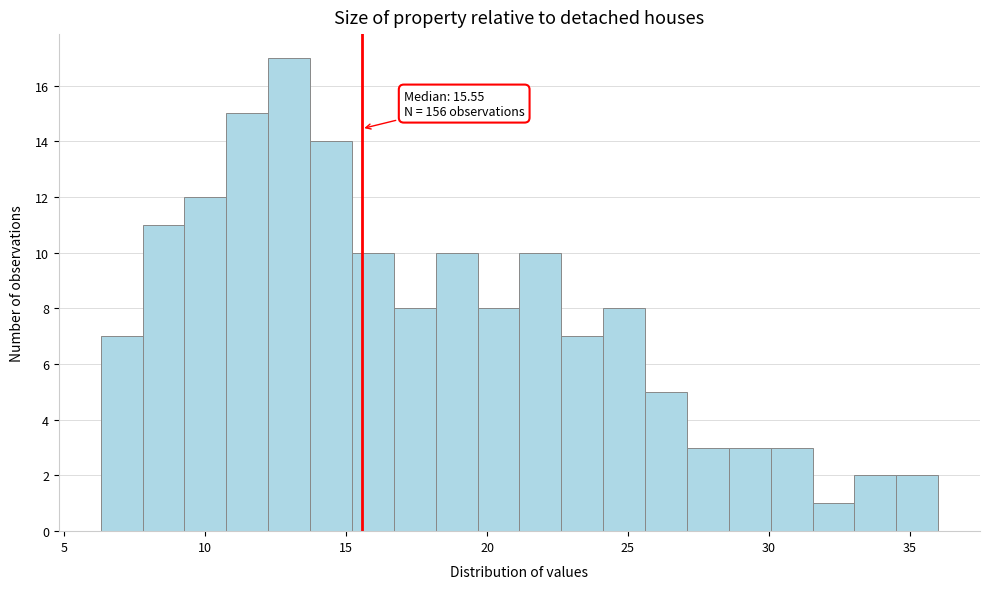

Read against the x-axis, roughly where is the centre of the tallest bar?

13.0